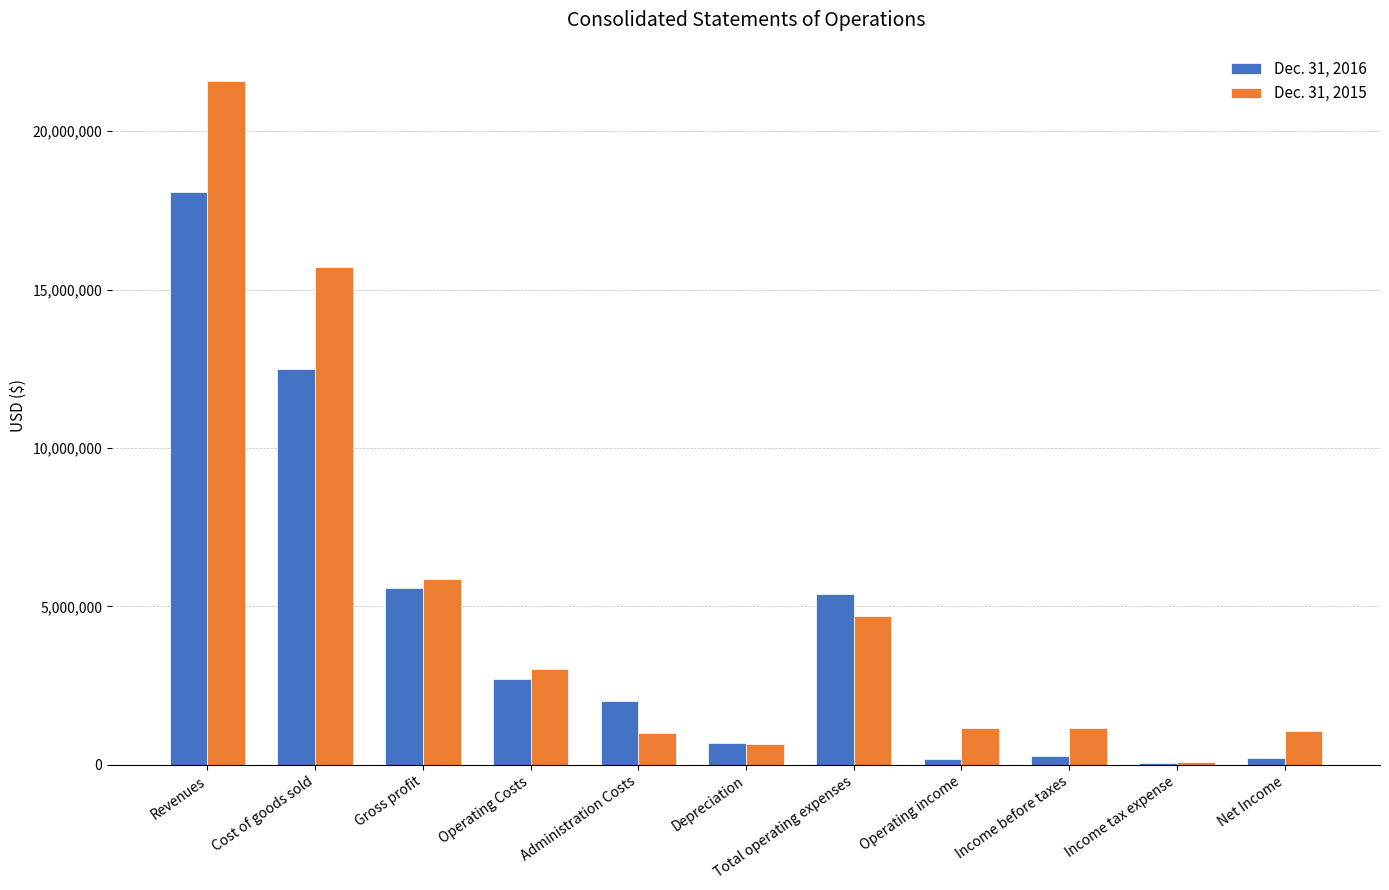

At which label does Dec. 31, 2015 reach its peak?

Revenues